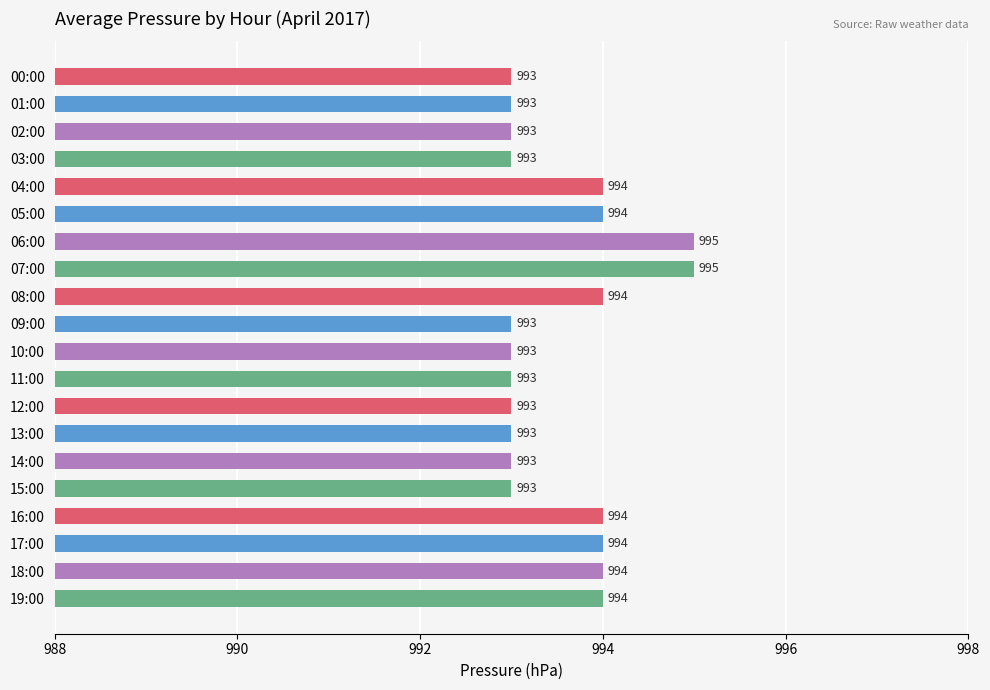

What is the ratio of the value at 09:00 to the value at 06:00?

1.0